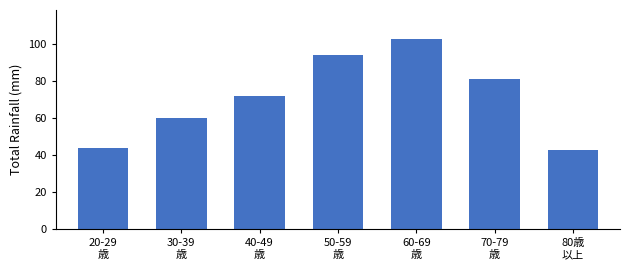

Reading left to right, extract all data points from this chart.

44	60	72	94	103	81	43